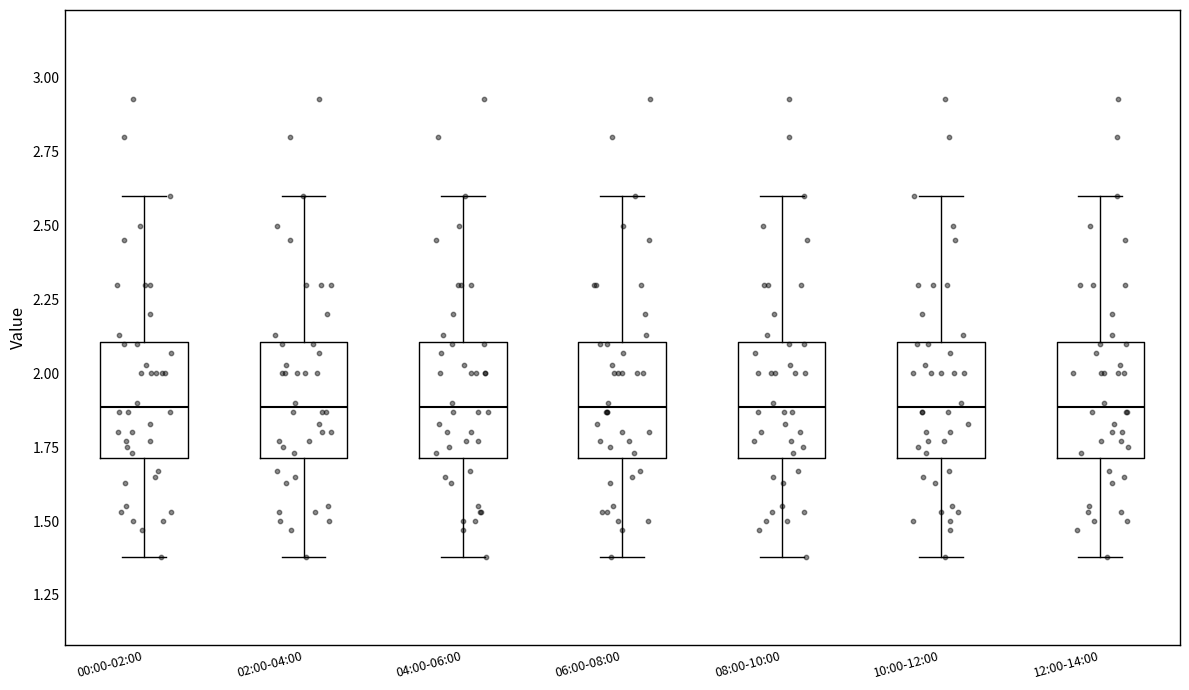

Reading left to right, read every box against the y-axis: the position of its median line, the range the box covers, and the ends of its whiskers. The values are not printed on the chart, so give them approximately, as read against the axis.

00:00-02:00: median 1.9, box 1.7 to 2.1, whiskers 1.4 to 2.6
02:00-04:00: median 1.9, box 1.7 to 2.1, whiskers 1.4 to 2.6
04:00-06:00: median 1.9, box 1.7 to 2.1, whiskers 1.4 to 2.6
06:00-08:00: median 1.9, box 1.7 to 2.1, whiskers 1.4 to 2.6
08:00-10:00: median 1.9, box 1.7 to 2.1, whiskers 1.4 to 2.6
10:00-12:00: median 1.9, box 1.7 to 2.1, whiskers 1.4 to 2.6
12:00-14:00: median 1.9, box 1.7 to 2.1, whiskers 1.4 to 2.6